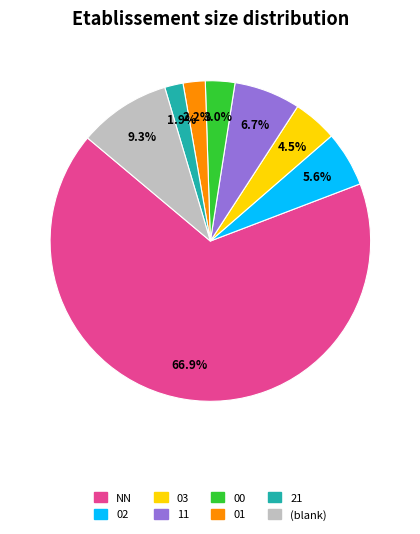

To the nearest percent, what is the difference between the 00 and 02 slice percentages?

3%